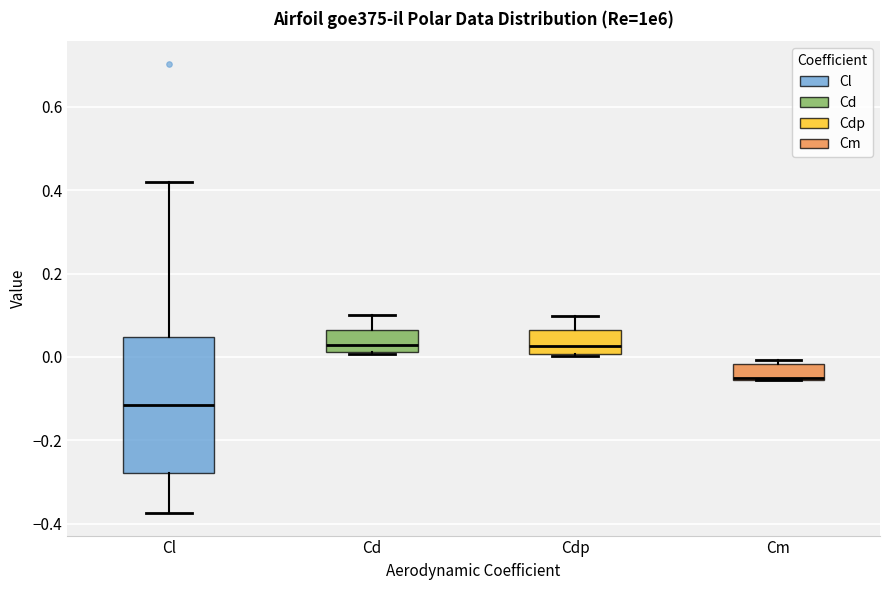

Reading left to right, transcribe this box plot: for each box, give where its median line is, the range the box spans, and where its two whiskers end, as read against the y-axis. The values are not printed on the chart, so give them approximately, as read against the axis.

Cl: median -0.12, box -0.28 to 0.04, whiskers -0.38 to 0.42
Cd: median 0.02 (just above the box's lower edge), box 0.02 to 0.06, whiskers 0.00 to 0.10
Cdp: median 0.02, box 0.00 to 0.06, whiskers 0.00 to 0.10
Cm: median -0.06 (drawn on the box's lower edge), box -0.06 to -0.02, whiskers -0.06 to 0.00